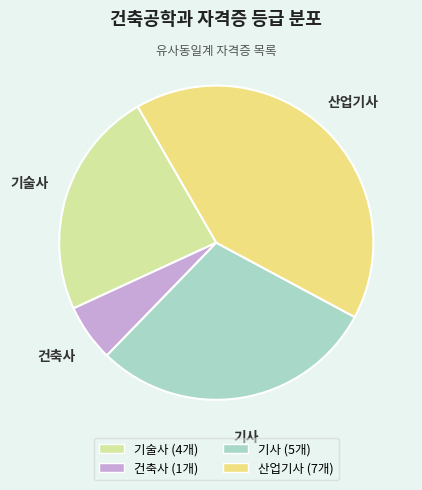

Rank the categories by value from highest to lowest.

산업기사, 기사, 기술사, 건축사